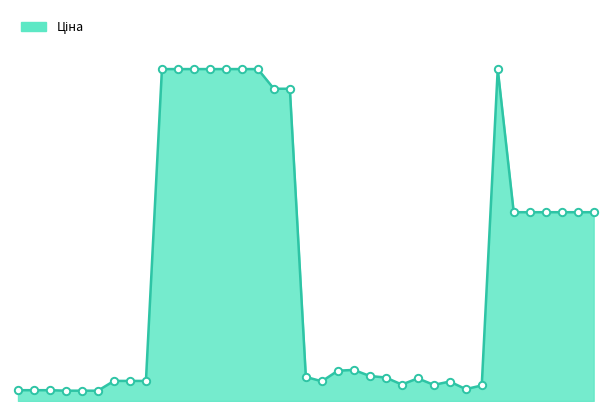

Is this an area chart (filled region under the line)?

Yes